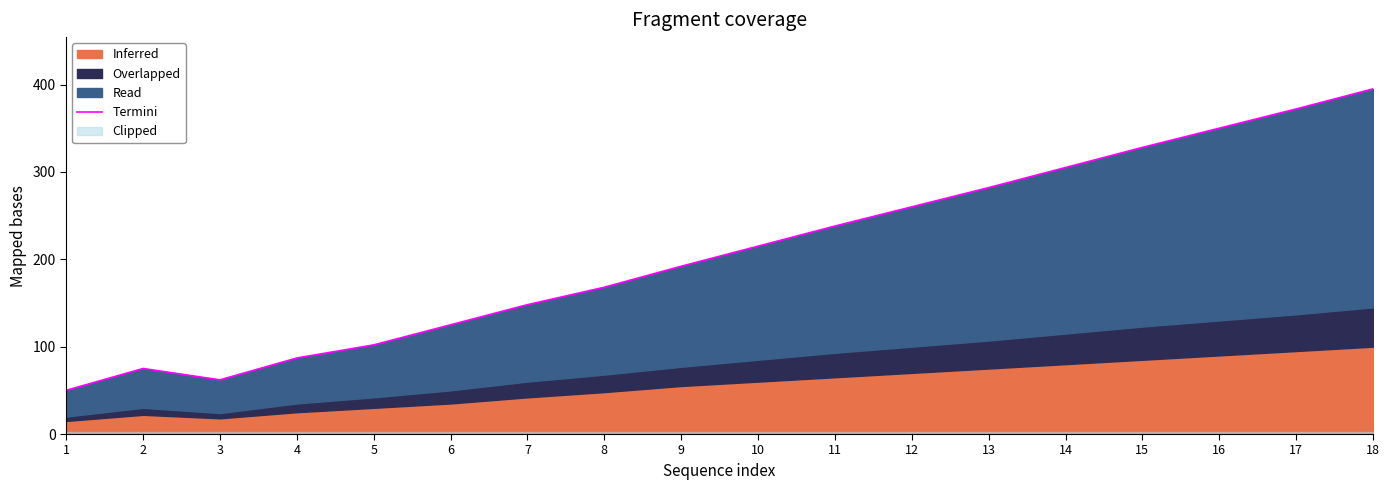

How many lines are shown in the chart?

1